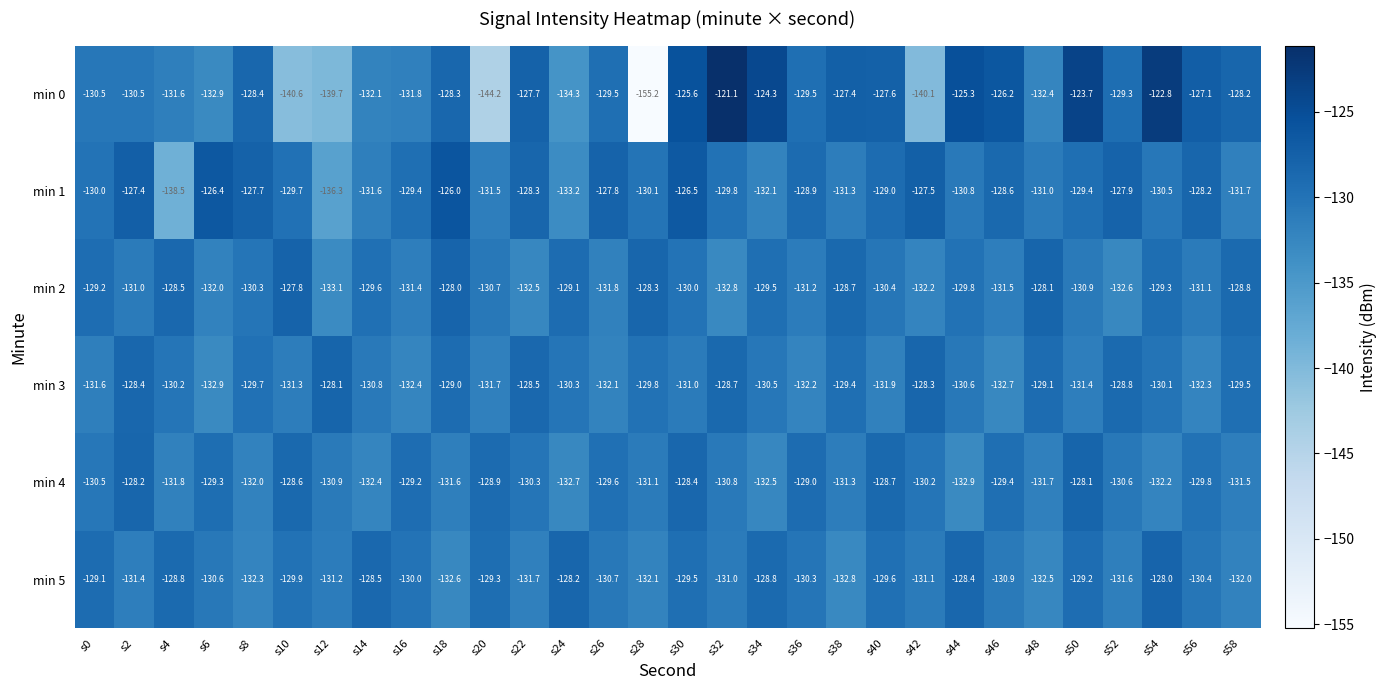

What is the difference between the highest and lowest values at s54?

9.4